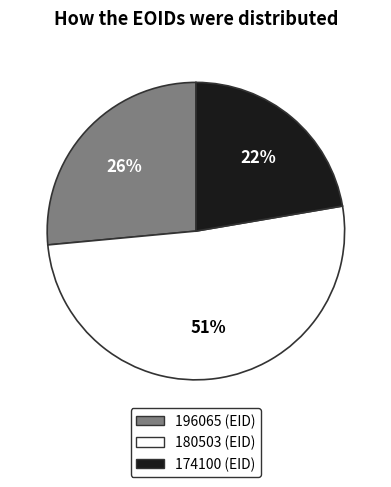

Does 196065 represent more than half of the total?

No